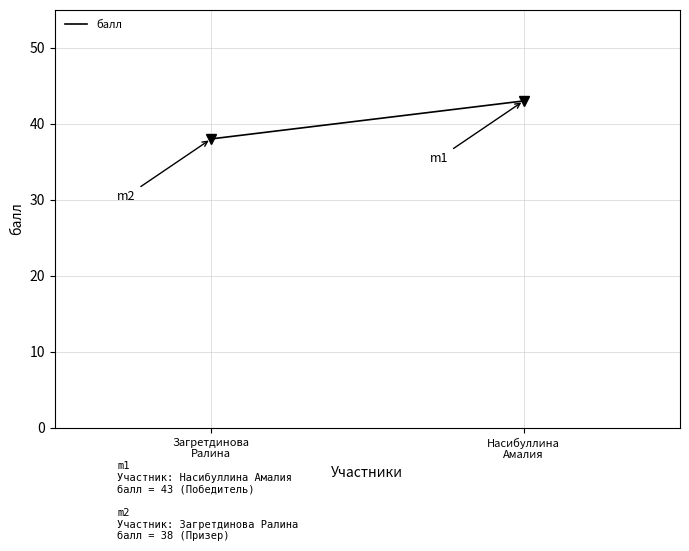

Which has a higher value, Насибуллина
Амалия or Загретдинова
Ралина?

Насибуллина
Амалия